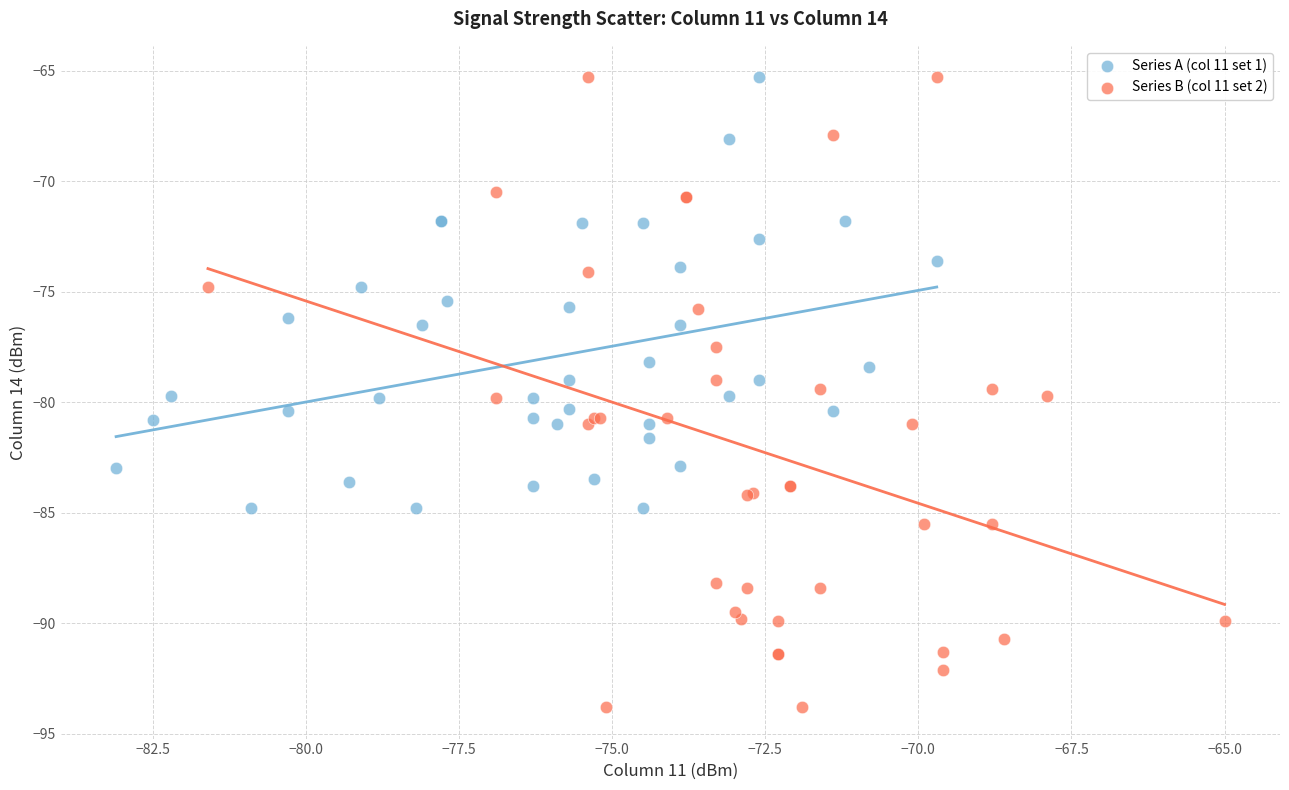

Which series contains the lowest Y value?

Series B (col 11 set 2)